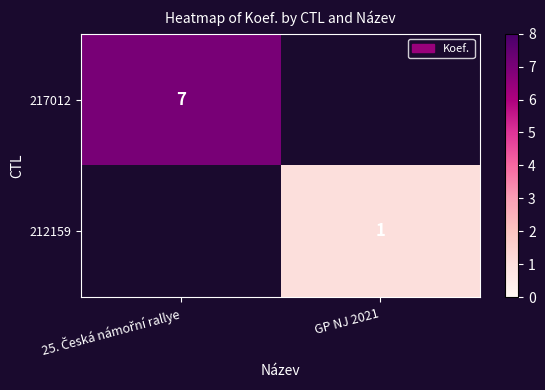

True or false: 212159 has a value of 1 at GP NJ 2021.

True